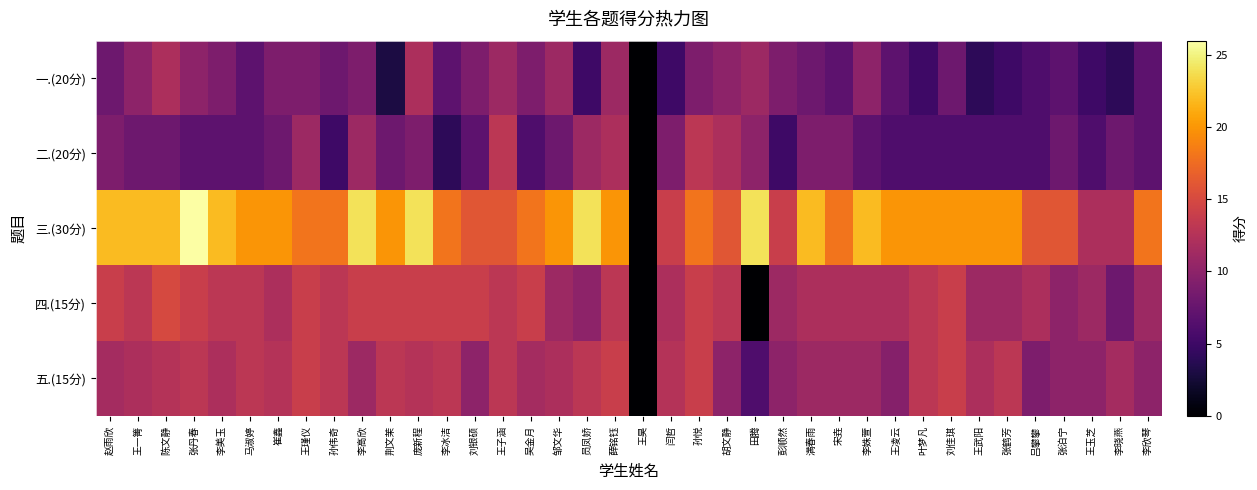

Reading left to right, what are all the values shown in this chart?

一.(20分): 赵雨欣=8.0	王一箐=10.0	陈文静=12.0	张丹春=10.0	李美玉=9.0	马淑婷=7.0	崔鑫=9.0	王瑾仪=9.0	孙伟奇=8.0	李高欣=9.0	荆文茉=3.0	庞新程=12.0	李冰洁=7.0	刘银硕=9.0	王子涵=11.0	吴金月=9.0	邹文华=11.0	员凤娇=5.0	薛铭钰=11.0	王昊=0.0	闫哲=5.0	孙悦=9.0	胡文静=10.0	田腾=11.0	彭顺然=9.0	满春雨=8.0	宋垚=7.0	李姝萱=10.0	王凌云=7.0	叶梦凡=5.0	刘佳琪=8.0	王武阳=4.0	张鹤芳=5.0	吕攀攀=6.0	张泊宁=7.0	王玉芝=5.0	李晓燕=4.0	李欣琴=7.0
二.(20分): 赵雨欣=9.0	王一箐=8.0	陈文静=8.0	张丹春=7.0	李美玉=7.0	马淑婷=7.0	崔鑫=8.0	王瑾仪=11.0	孙伟奇=5.0	李高欣=11.0	荆文茉=8.0	庞新程=9.0	李冰洁=4.0	刘银硕=7.0	王子涵=13.0	吴金月=6.0	邹文华=8.0	员凤娇=11.0	薛铭钰=12.0	王昊=0.0	闫哲=9.0	孙悦=13.0	胡文静=12.0	田腾=10.0	彭顺然=5.0	满春雨=9.0	宋垚=9.0	李姝萱=7.0	王凌云=6.0	叶梦凡=6.0	刘佳琪=6.0	王武阳=6.0	张鹤芳=6.0	吕攀攀=6.0	张泊宁=8.0	王玉芝=6.0	李晓燕=8.0	李欣琴=7.0
三.(30分): 赵雨欣=22.0	王一箐=22.0	陈文静=22.0	张丹春=26.0	李美玉=22.0	马淑婷=20.0	崔鑫=20.0	王瑾仪=18.0	孙伟奇=18.0	李高欣=24.0	荆文茉=20.0	庞新程=24.0	李冰洁=18.0	刘银硕=16.0	王子涵=16.0	吴金月=18.0	邹文华=20.0	员凤娇=24.0	薛铭钰=20.0	王昊=0.0	闫哲=14.0	孙悦=18.0	胡文静=16.0	田腾=24.0	彭顺然=14.0	满春雨=22.0	宋垚=18.0	李姝萱=22.0	王凌云=20.0	叶梦凡=20.0	刘佳琪=20.0	王武阳=20.0	张鹤芳=20.0	吕攀攀=16.0	张泊宁=16.0	王玉芝=12.0	李晓燕=12.0	李欣琴=18.0
四.(15分): 赵雨欣=14.0	王一箐=13.0	陈文静=15.0	张丹春=14.0	李美玉=13.0	马淑婷=13.0	崔鑫=12.0	王瑾仪=14.0	孙伟奇=13.0	李高欣=14.0	荆文茉=14.0	庞新程=14.0	李冰洁=14.0	刘银硕=14.0	王子涵=13.0	吴金月=14.0	邹文华=11.0	员凤娇=10.0	薛铭钰=13.0	王昊=0.0	闫哲=12.0	孙悦=14.0	胡文静=13.0	田腾=0.0	彭顺然=11.0	满春雨=12.0	宋垚=12.0	李姝萱=12.0	王凌云=12.0	叶梦凡=13.0	刘佳琪=14.0	王武阳=11.0	张鹤芳=11.0	吕攀攀=12.0	张泊宁=10.0	王玉芝=11.0	李晓燕=8.0	李欣琴=11.0
五.(15分): 赵雨欣=11.5	王一箐=12.0	陈文静=12.5	张丹春=13.0	李美玉=12.0	马淑婷=13.0	崔鑫=12.5	王瑾仪=14.0	孙伟奇=13.0	李高欣=11.0	荆文茉=13.0	庞新程=12.5	李冰洁=13.0	刘银硕=10.0	王子涵=13.0	吴金月=11.5	邹文华=12.0	员凤娇=13.0	薛铭钰=14.0	王昊=0.0	闫哲=12.5	孙悦=14.0	胡文静=10.0	田腾=6.0	彭顺然=10.0	满春雨=11.0	宋垚=11.0	李姝萱=11.0	王凌云=9.5	叶梦凡=13.0	刘佳琪=14.0	王武阳=12.0	张鹤芳=13.0	吕攀攀=9.0	张泊宁=10.0	王玉芝=10.0	李晓燕=11.5	李欣琴=10.0